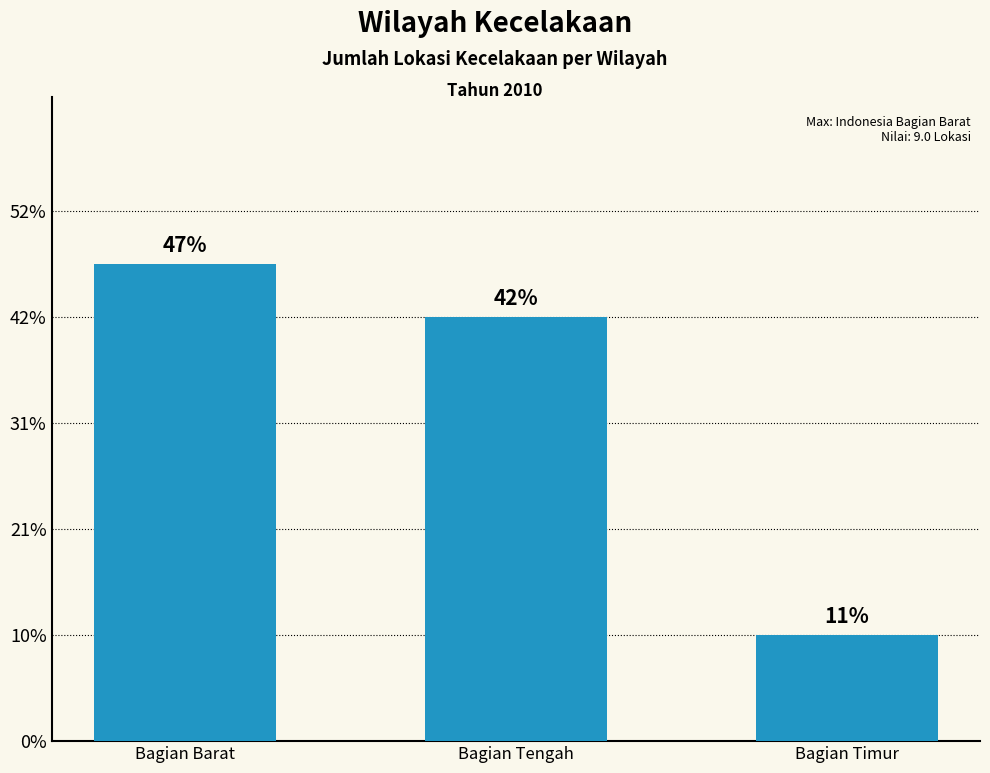

Approximately how many times larger is the value at Bagian Tengah compared to Bagian Barat?

0.9